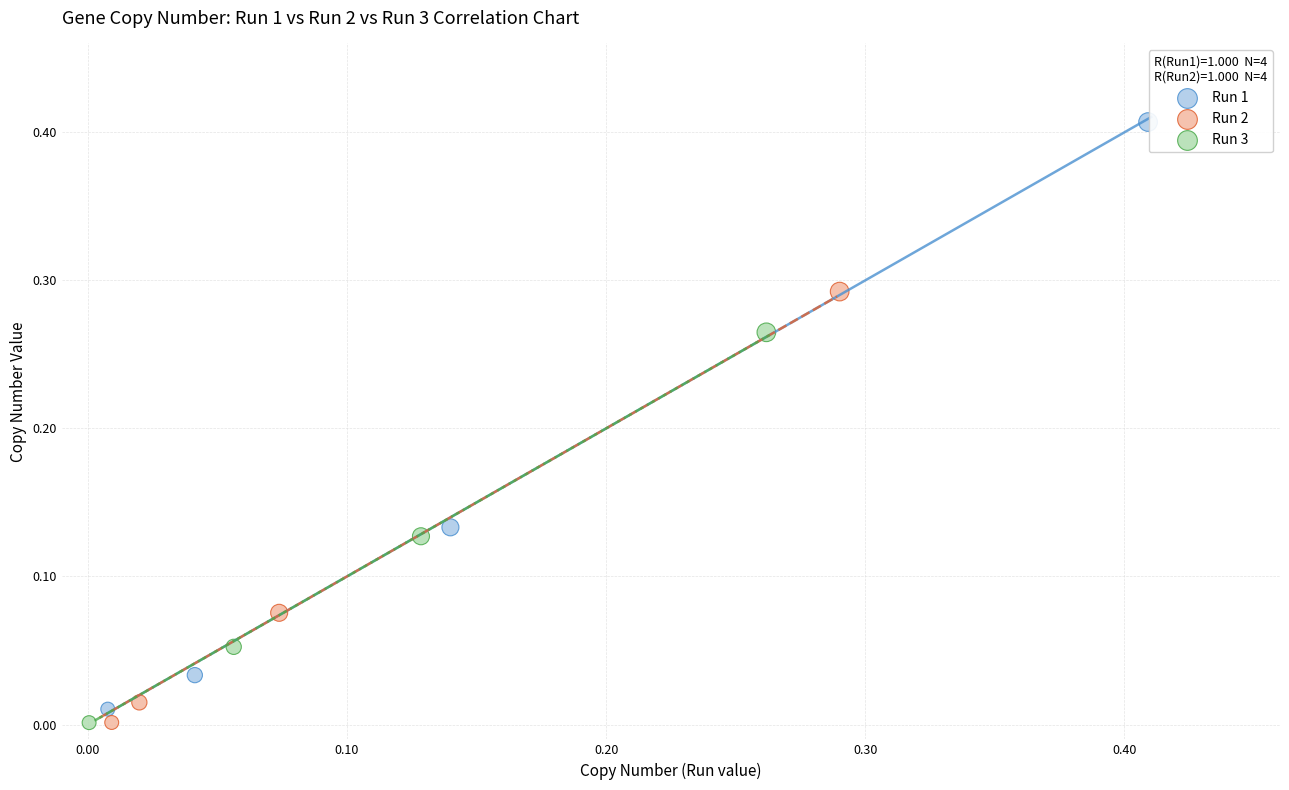

Which series has the largest Y range (max minus min)?

Run 1